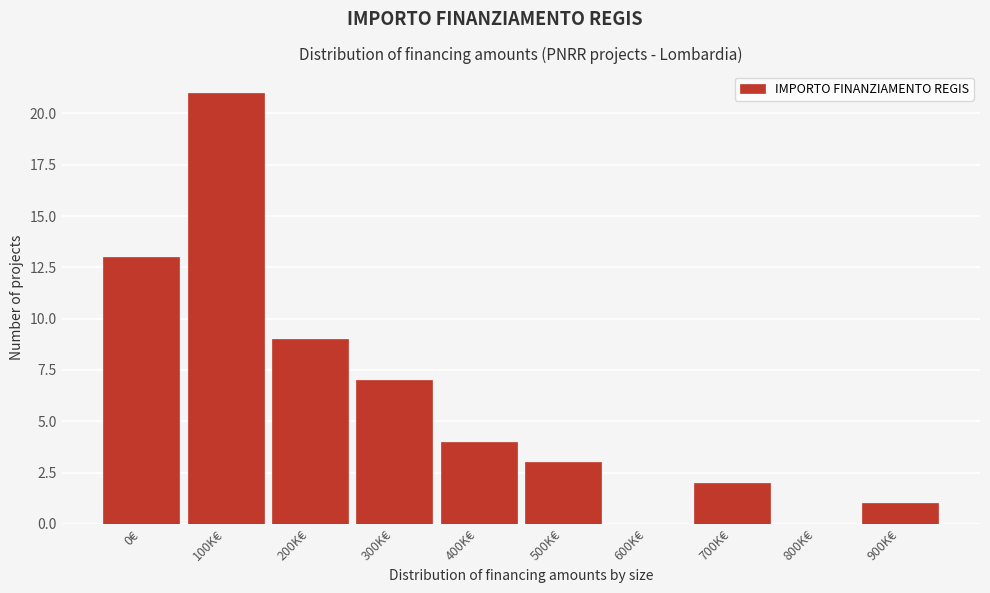

Reading left to right, transcribe all the data shown in this chart.

0€=13	100K€=21	200K€=9	300K€=7	400K€=4	500K€=3	600K€=0	700K€=2	800K€=0	900K€=1